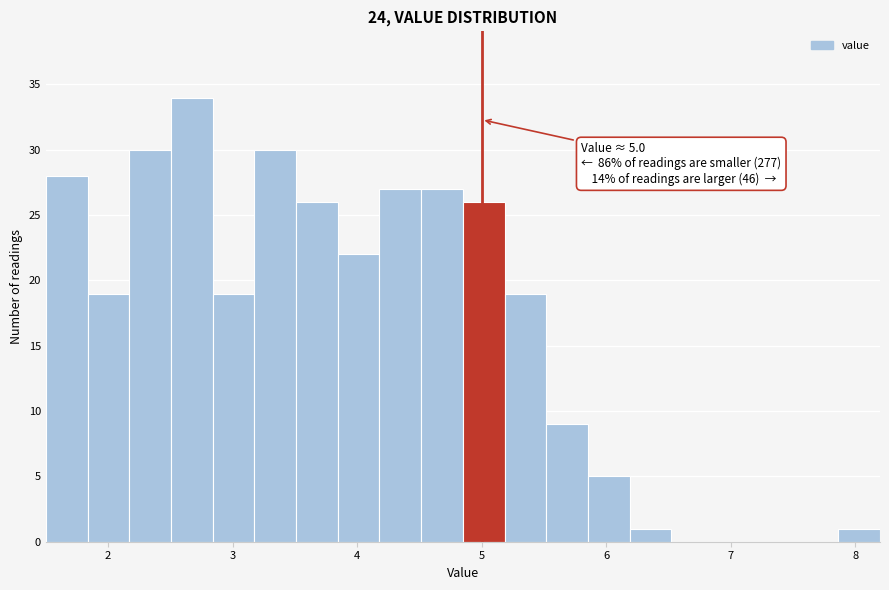

Around what value on the x-axis is the tallest bar? Give the approximate position of its centre, as read against the axis.

2.7